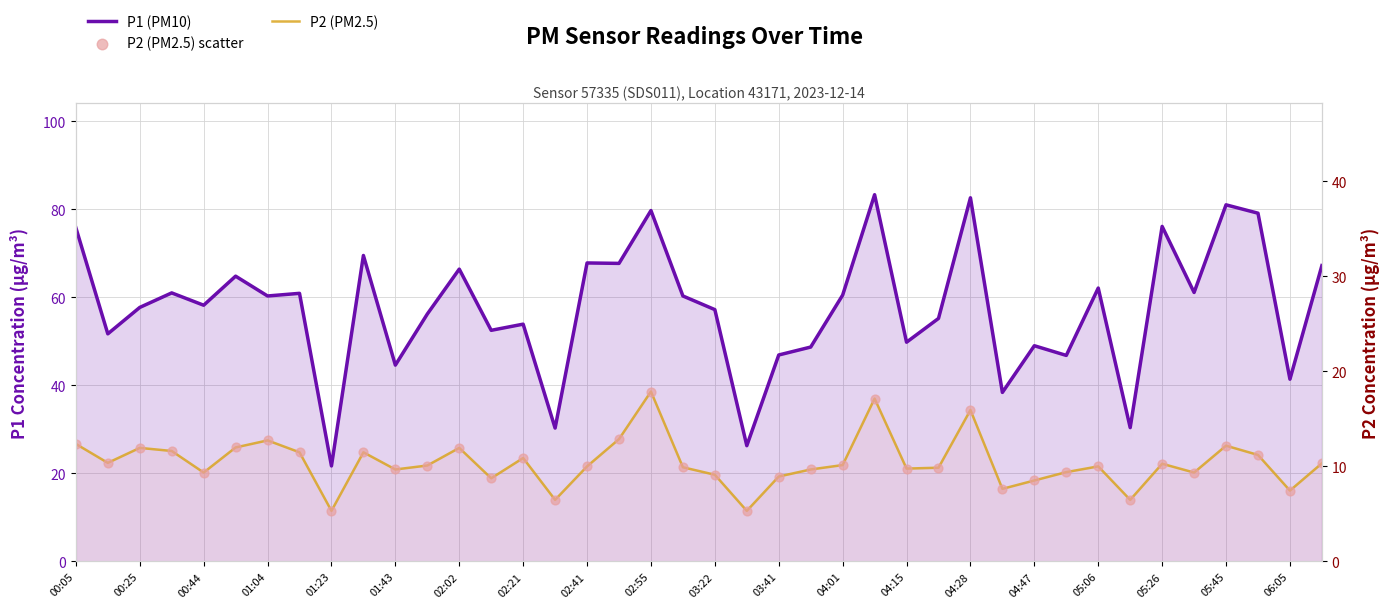

What are all the series names shown in the legend?

P1 (PM10), P2 (PM2.5), P2 (PM2.5) scatter